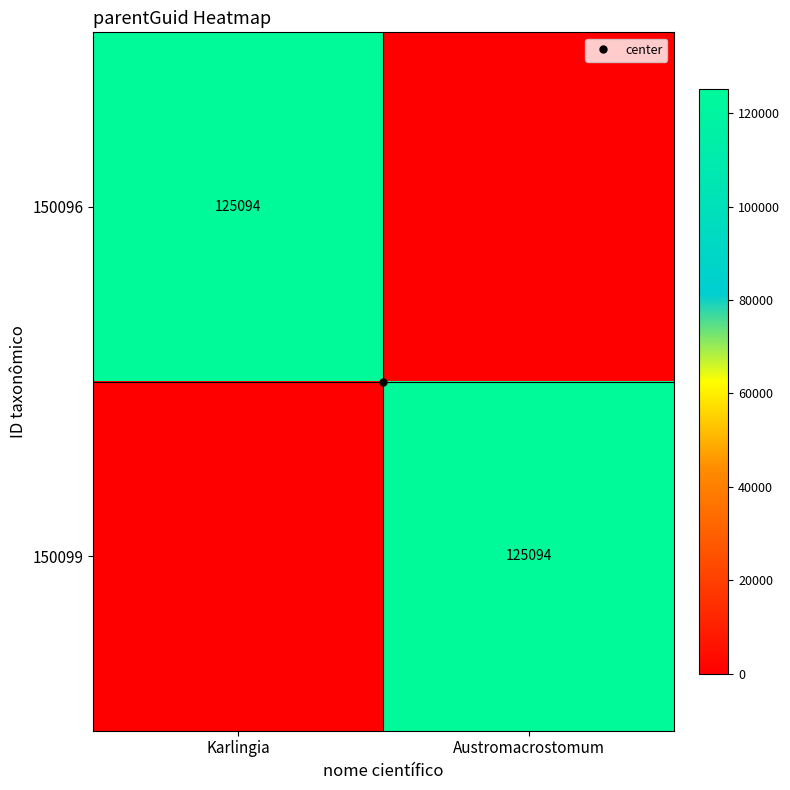

Which series has the largest total across all categories?

150096